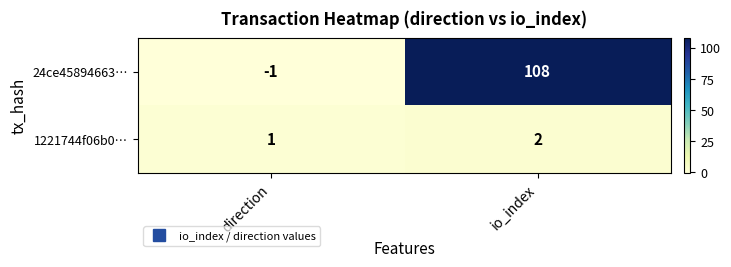

Reading left to right, list all the values displayed in this chart.

24ce45894663…: -1	108
1221744f06b0…: 1	2